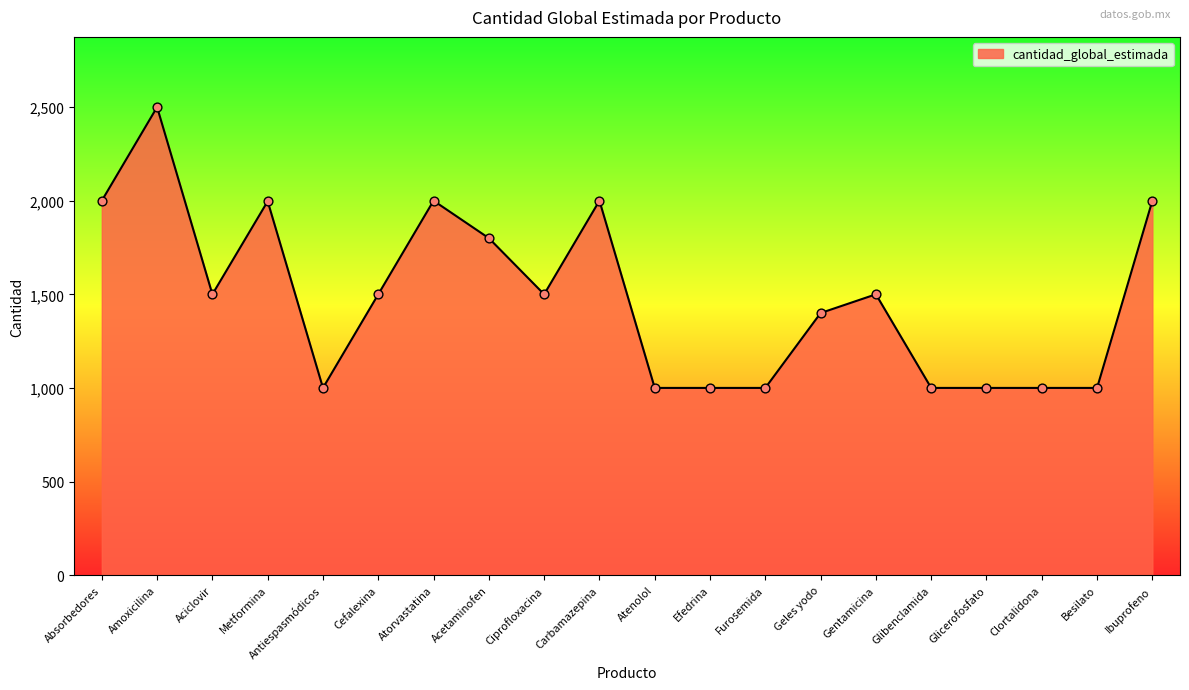

What is the ratio of the value at Metformina to the value at Acetaminofen?

1.1